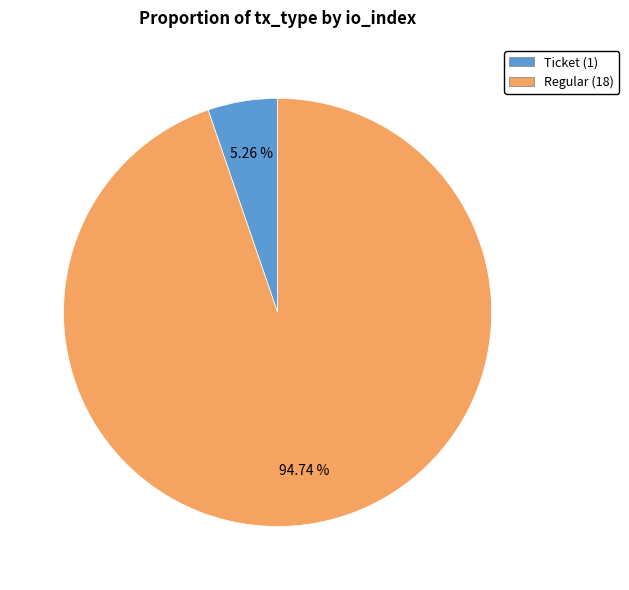

Is there any slice that represents more than half of the pie?

Yes